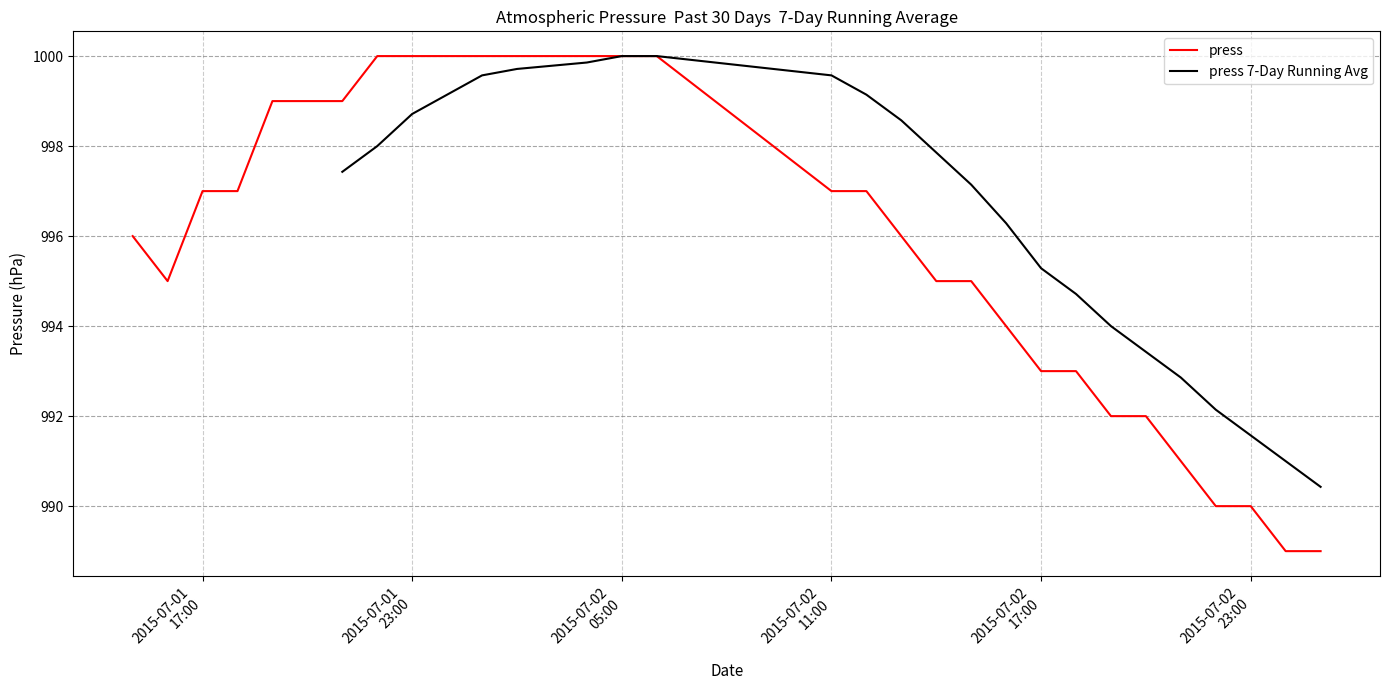

Where does the data first go above 997?

2015-07-01